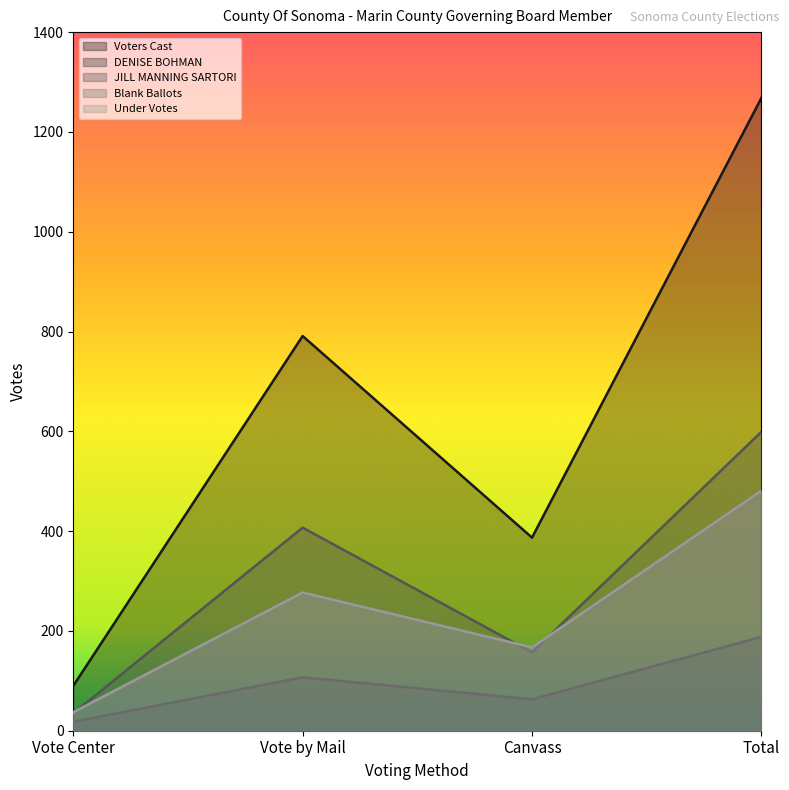

How many values in the JILL MANNING SARTORI series are below 407?

2